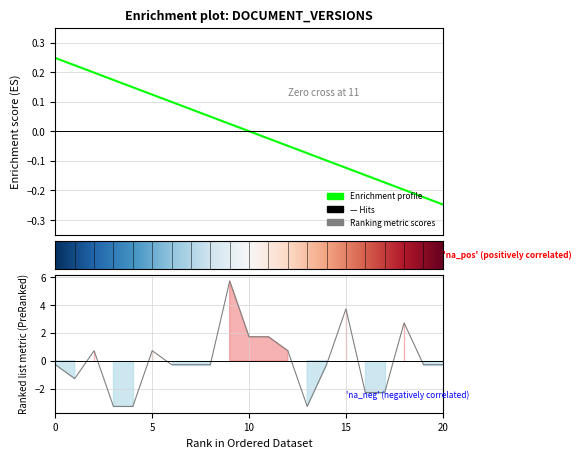

Reading left to right, transcribe all the data shown in this chart.

No: 0.2	0.2	0.2	0.2	0.1	0.1	0.1	0.1	0.0	0.0	0.0	-0.0	-0.0	-0.1	-0.1	-0.1	-0.1	-0.2	-0.2	-0.2	-0.2
Version: -0.3	-1.3	0.7	-3.3	-3.3	0.7	-0.3	-0.3	-0.3	5.7	1.7	1.7	0.7	-3.3	-0.3	3.7	-2.3	-2.3	2.7	-0.3	-0.3